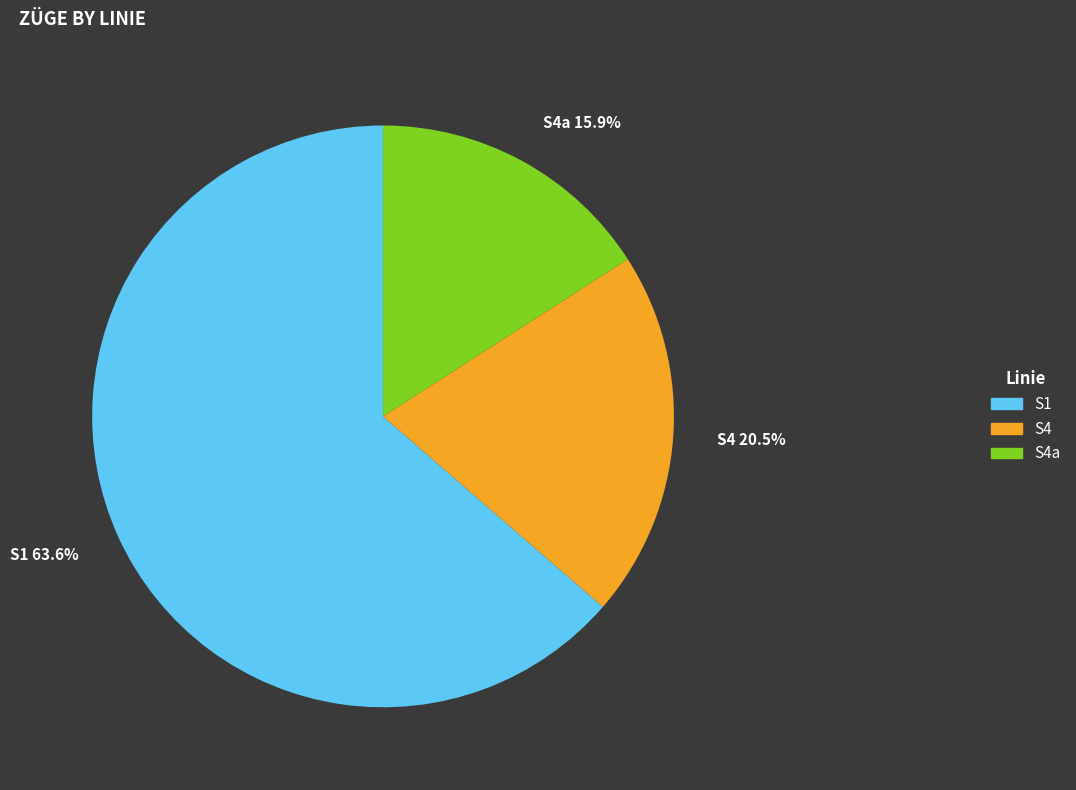

Does any single category account for the majority?

Yes